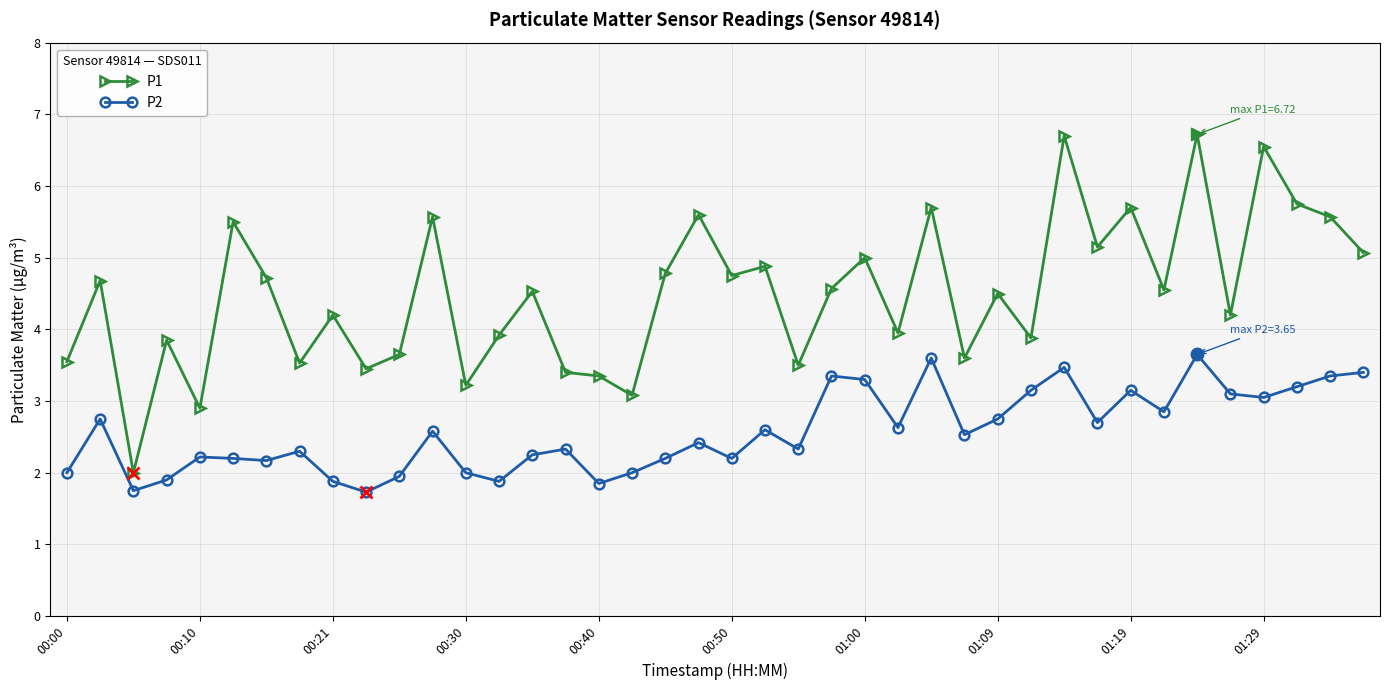

What is the value of the P2 point at the 1st from the left?

2.0